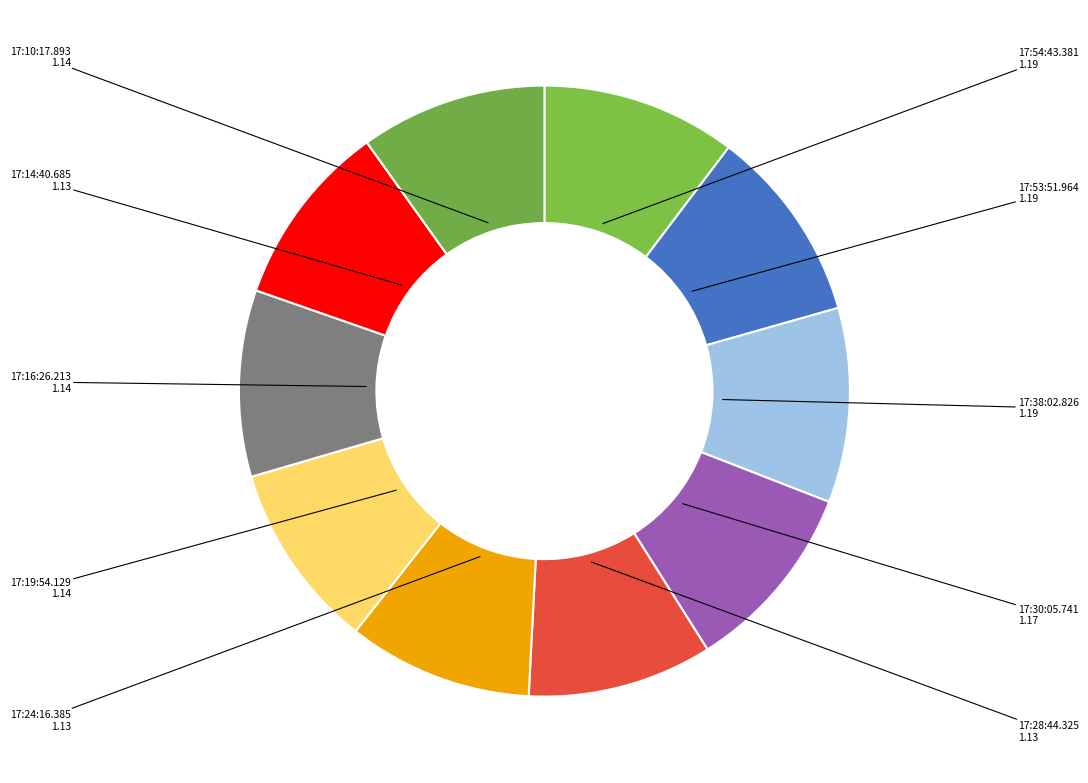

Is there any slice that represents more than half of the pie?

No